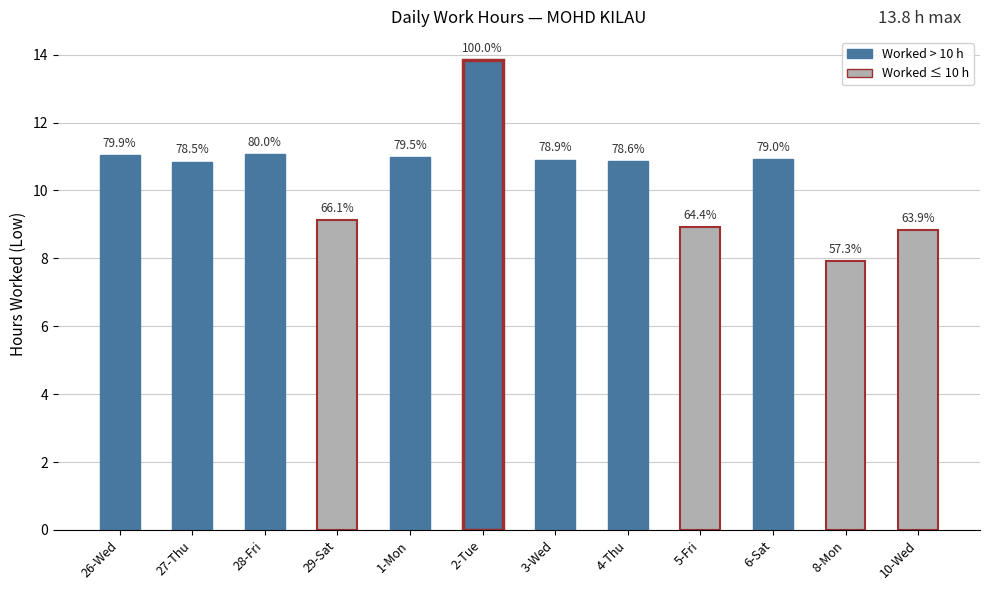

What is the change in value from 1-Mon to 10-Wed?

-2.2